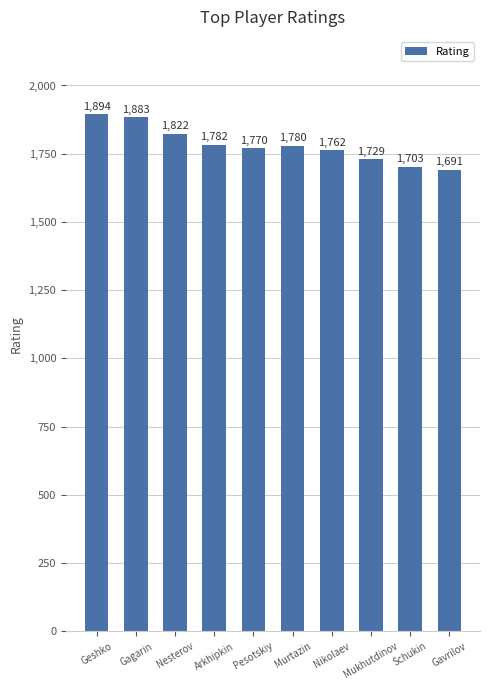

True or false: the data shows 2720 at Schukin.

False